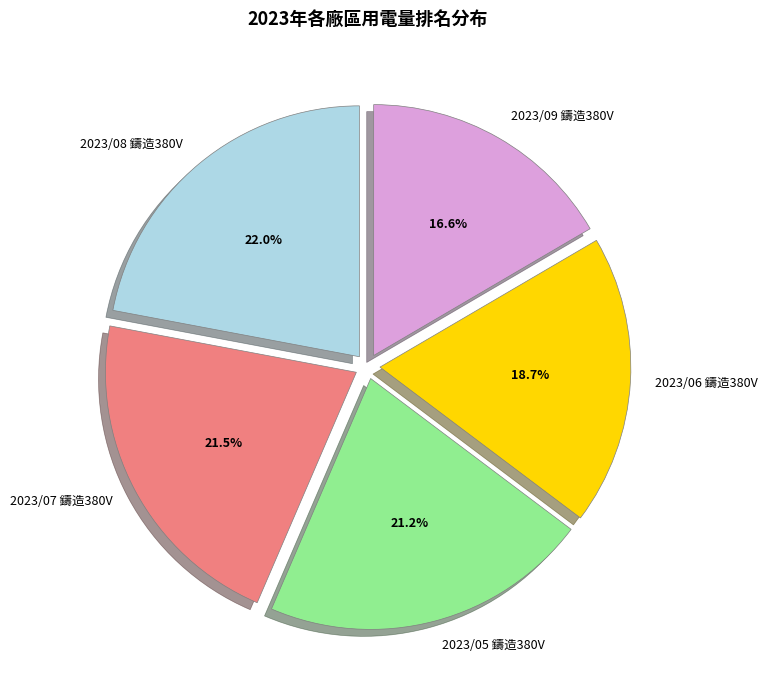

Which has a higher value, 2023/06 鑄造380V or 2023/09 鑄造380V?

2023/06 鑄造380V